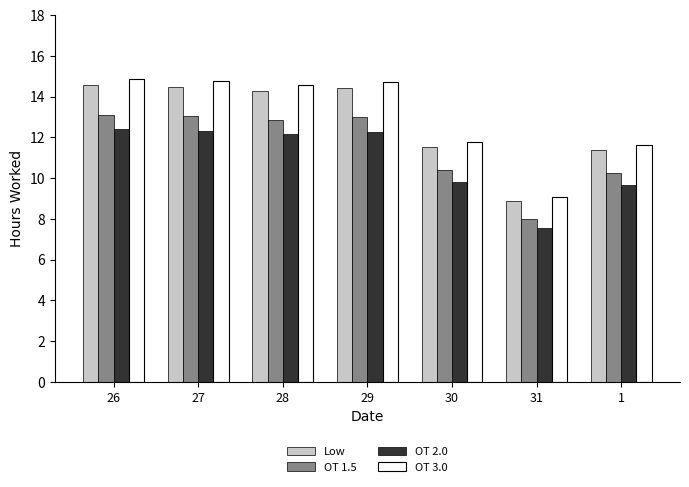

Which series has the largest total across all categories?

OT 3.0